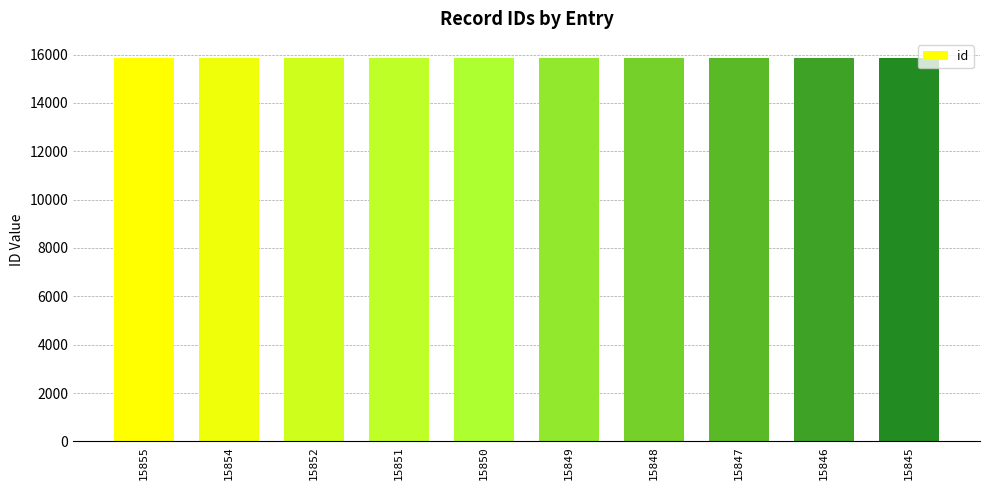

Count the values in the range 15847 to 15852.

6